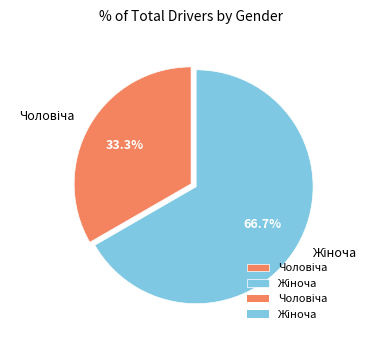

To the nearest percent, what is the difference between the largest and smallest slice percentages?

33%